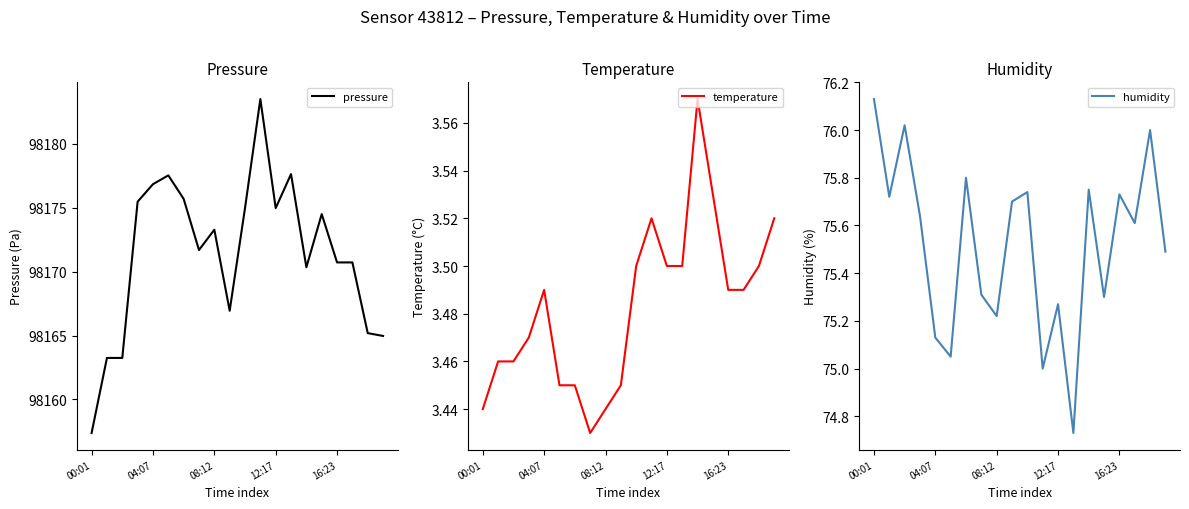

Between 00:01 and 19, which series saw the biggest shift?

pressure